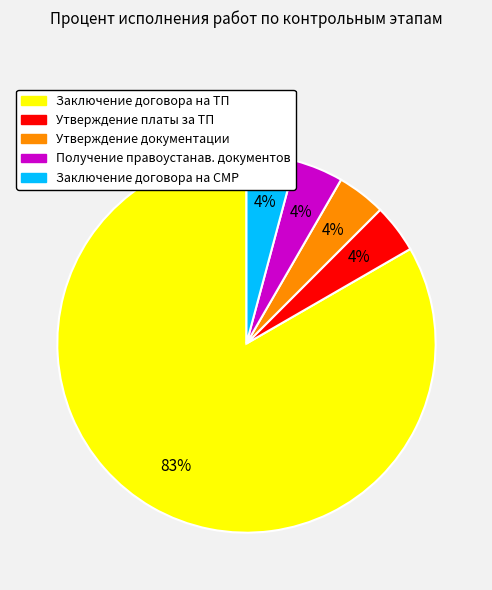

The Заключение договора на ТП slice represents 99% of the pie. True or false?

False